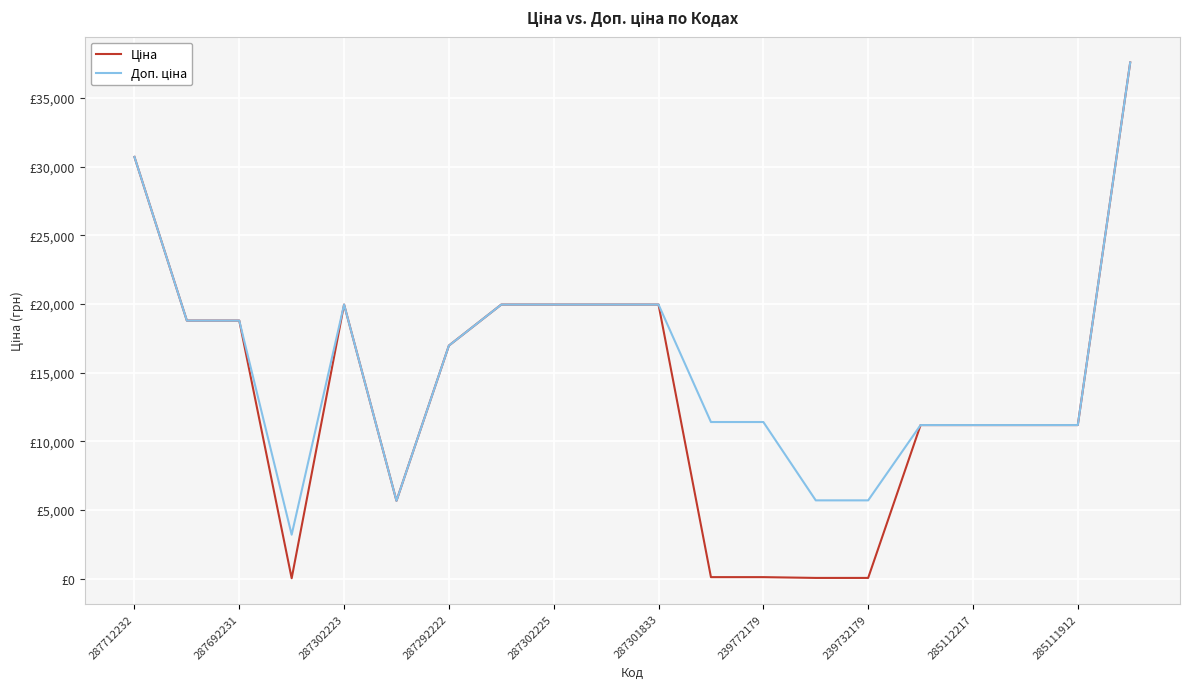

Where is Ціна nearest to the value 18812?

287692231